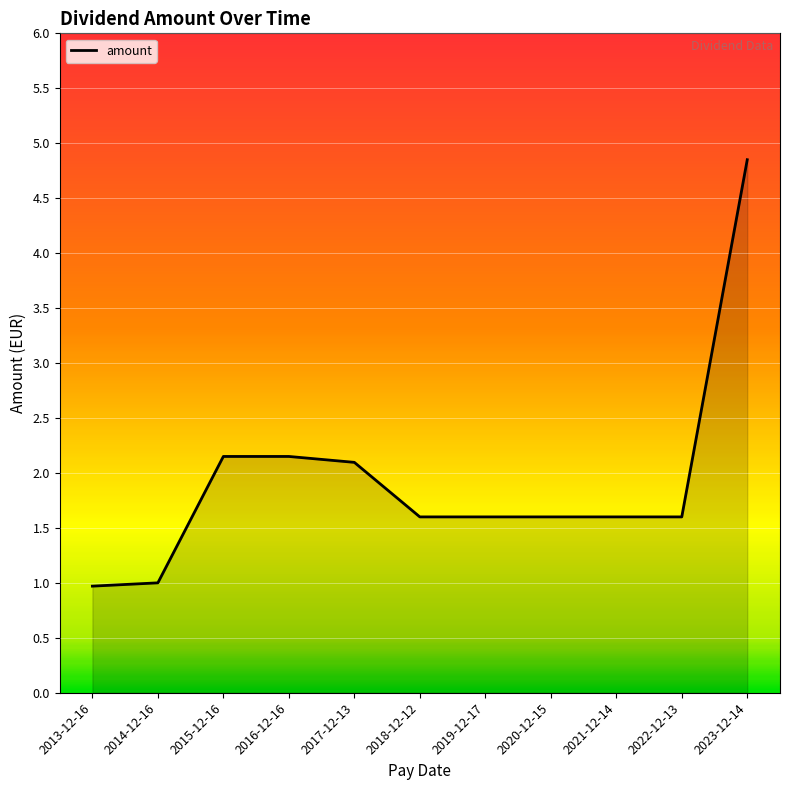

What is the smallest value displayed?

1.0